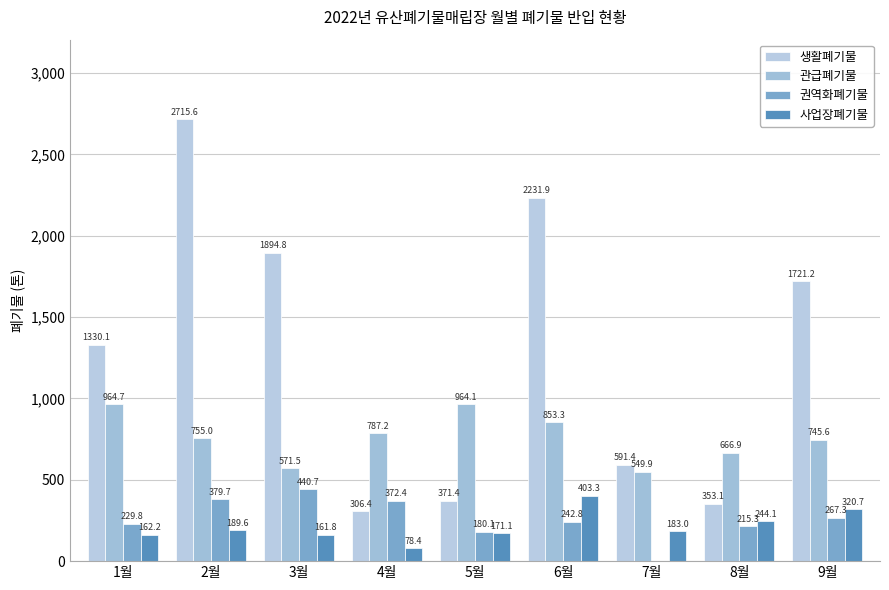

What is the sum of all 권역화폐기물 values?

2328.1